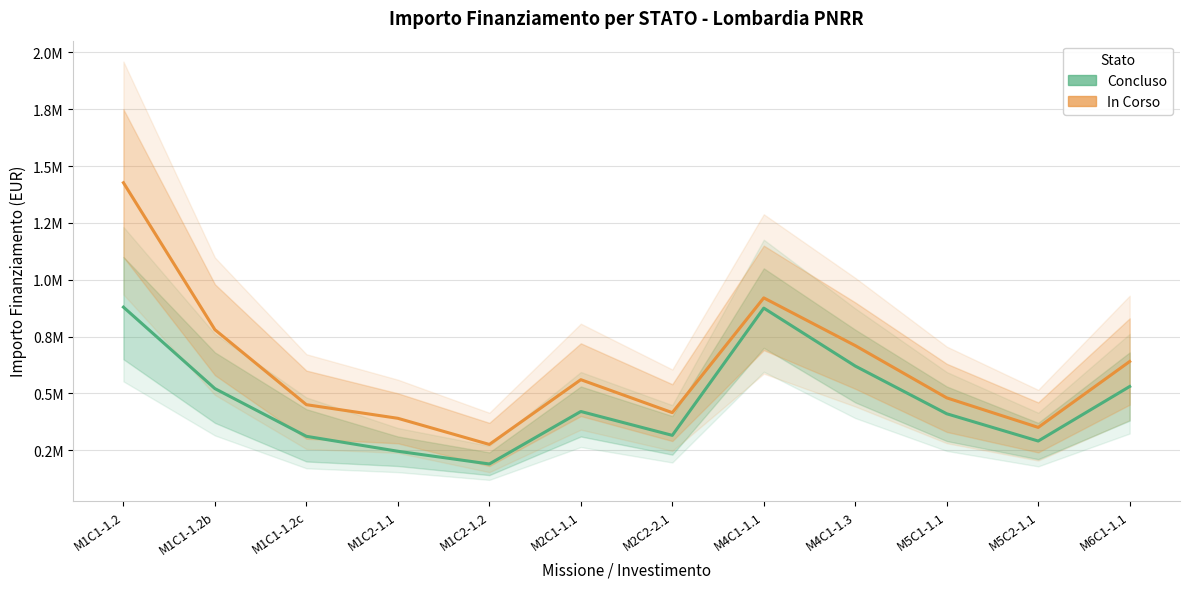

What position from the right is M4C1-1.3?

4